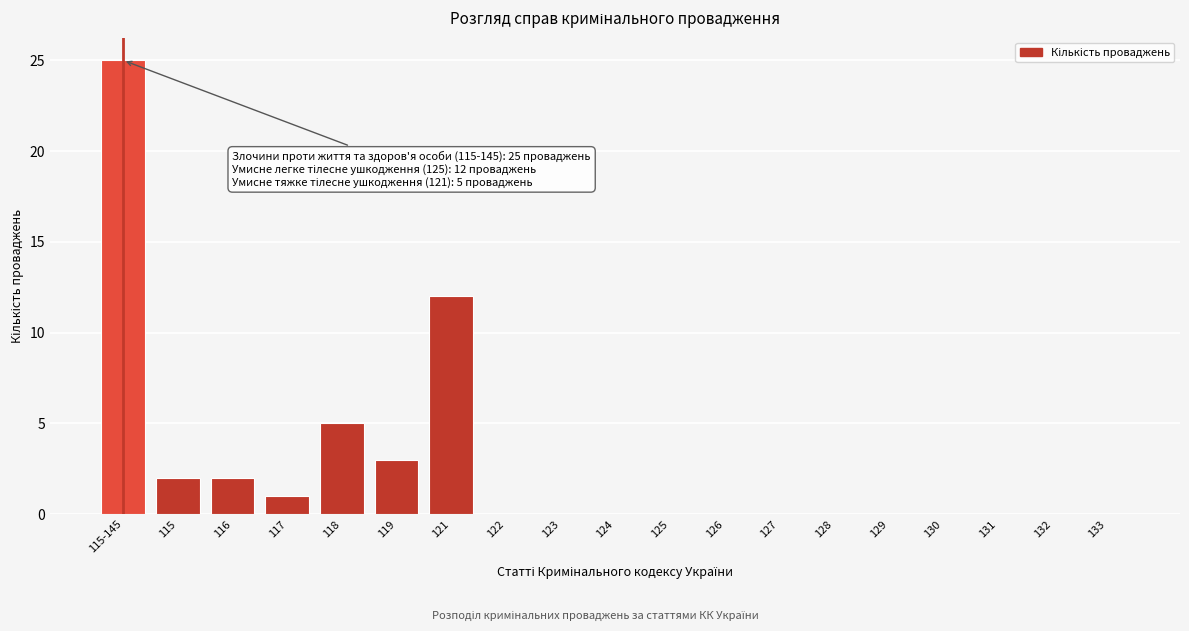

Reading left to right, list all the values displayed in this chart.

115-145=25	115=2	116=2	117=1	118=5	119=3	121=12	122=0	123=0	124=0	125=0	126=0	127=0	128=0	129=0	130=0	131=0	132=0	133=0